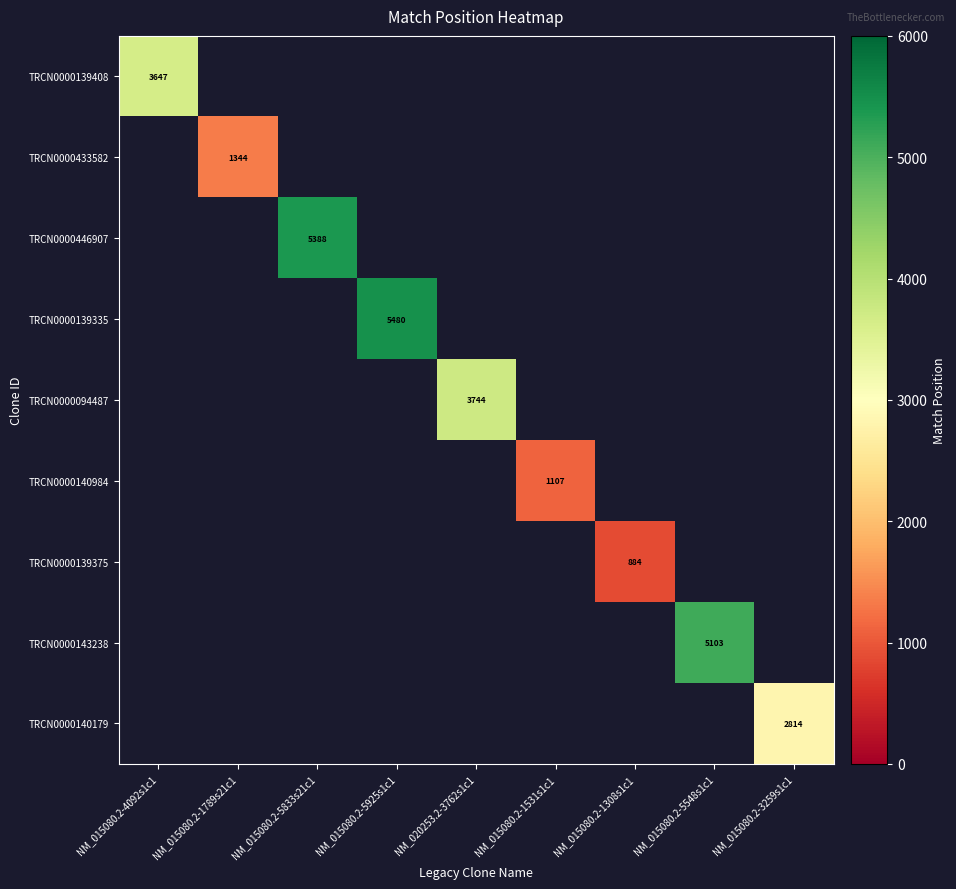

What is the greatest value displayed?

5480.0